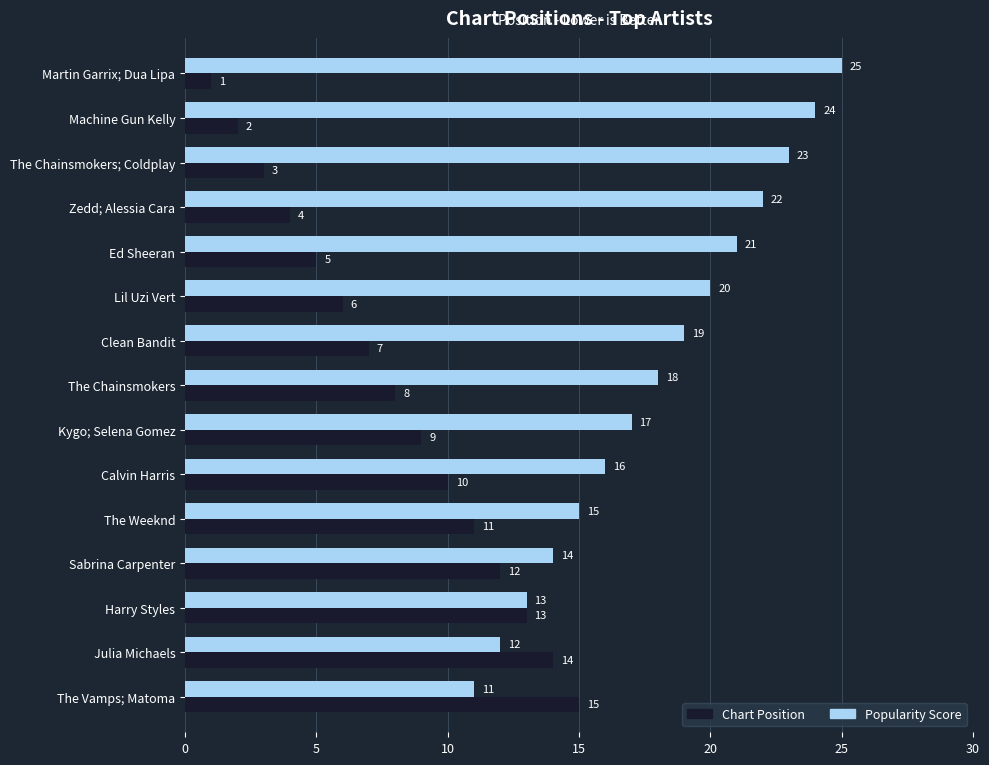

How many values in the Popularity Score series are below 18?

7